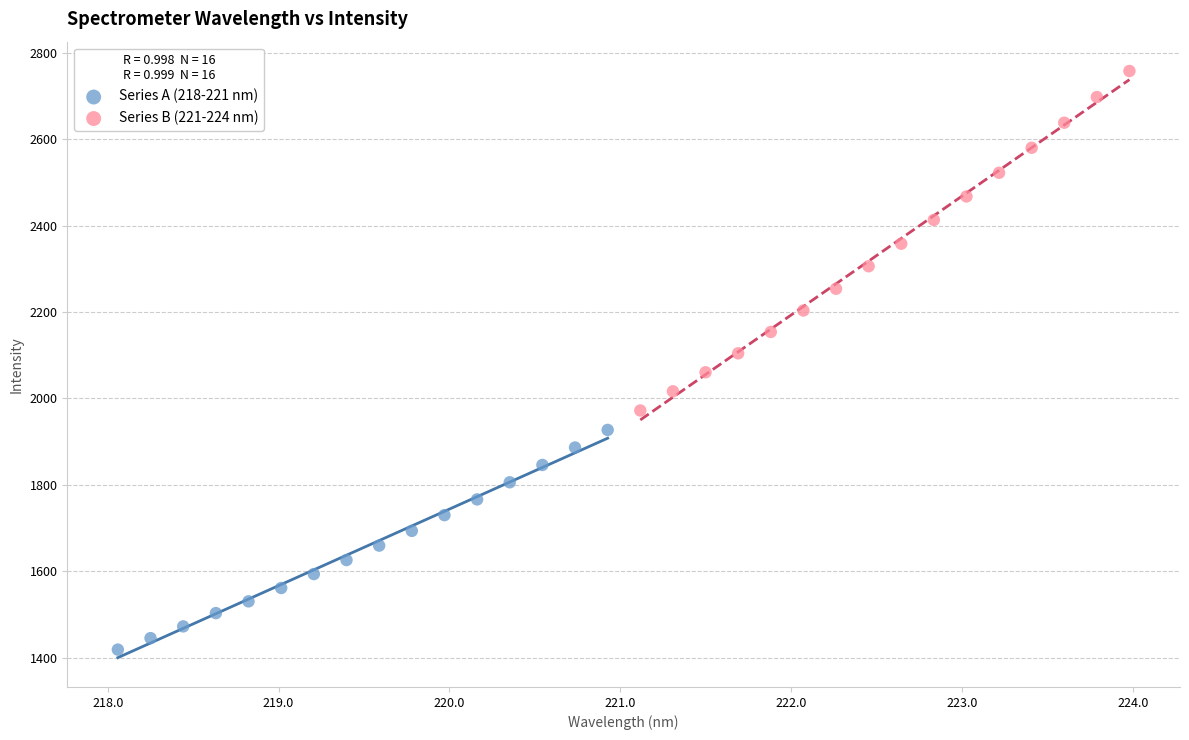

Which series contains the highest Y value?

Series B (221-224 nm)